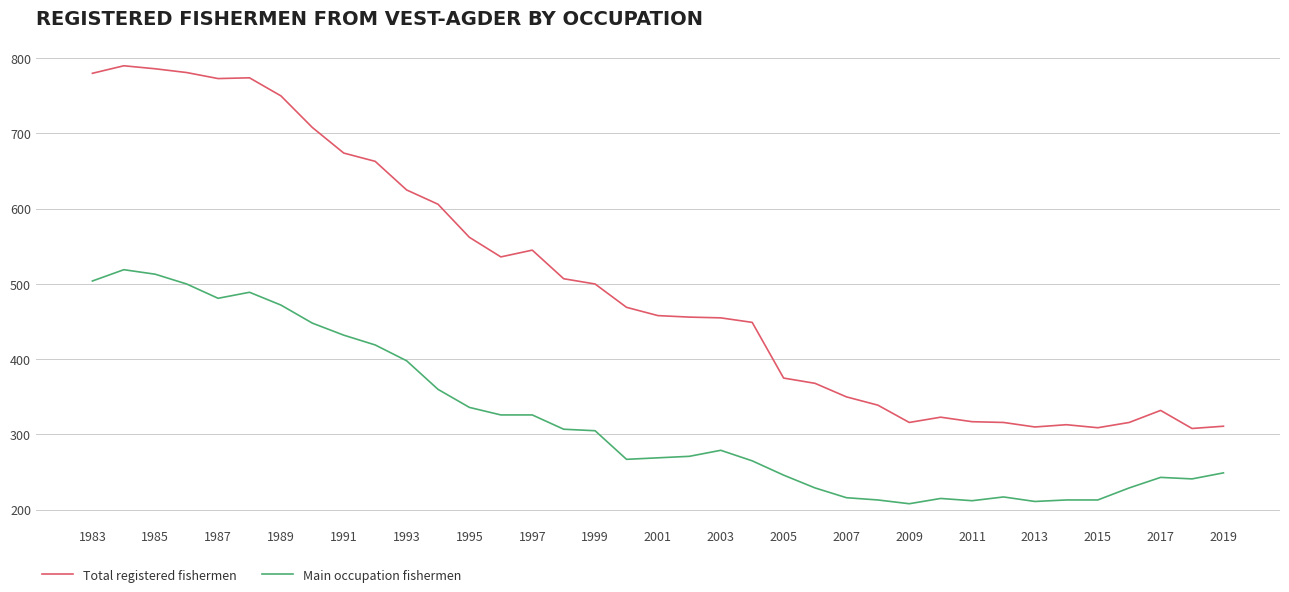

Rank the series by their average value, from highest to lowest.

Total registered fishermen, Main occupation fishermen